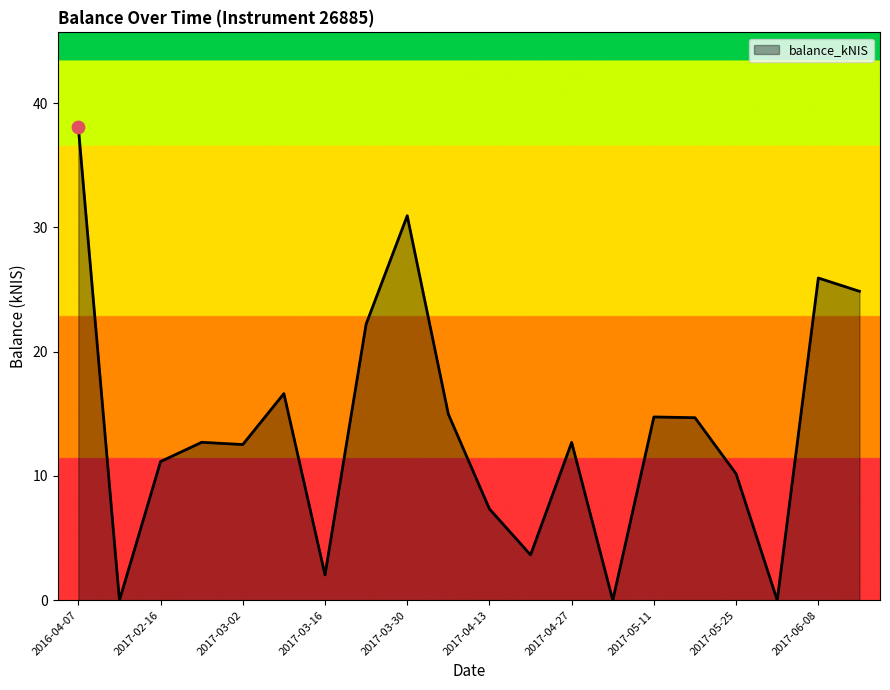

What is the maximum value shown in the chart?

38.1